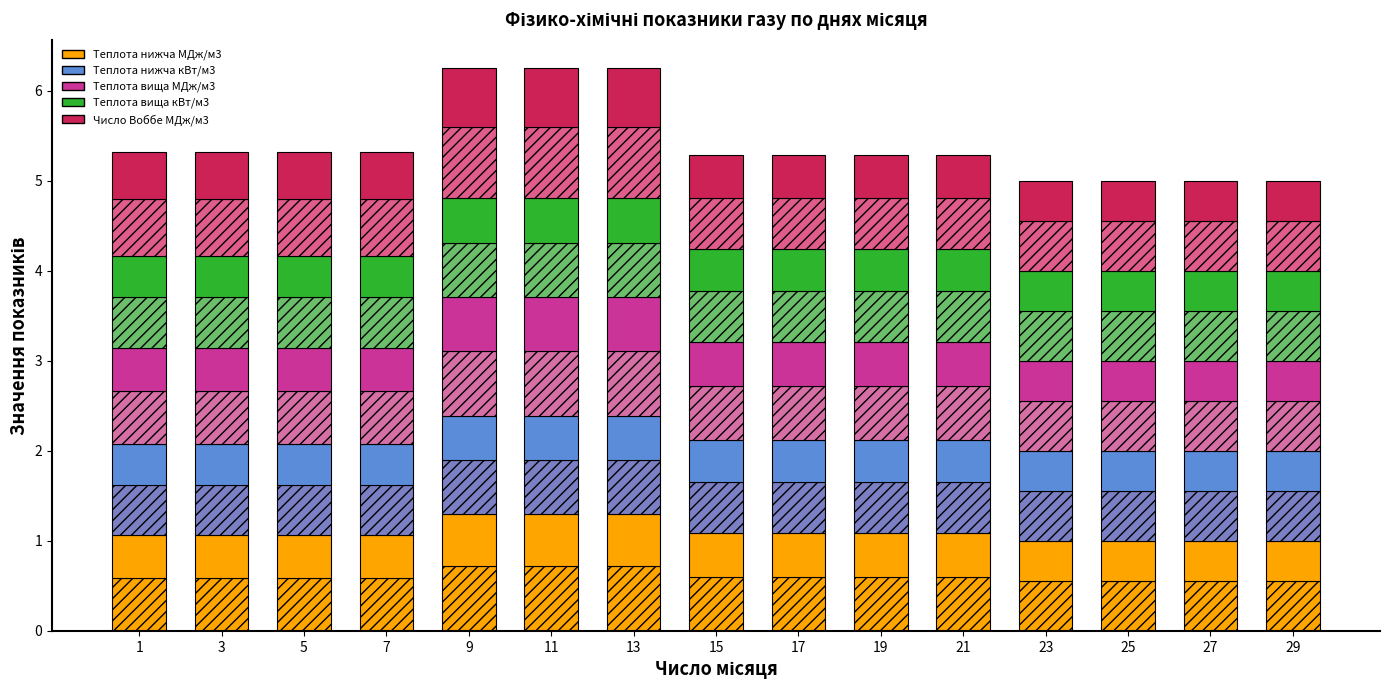

List the series in order of their peak value, highest first.

Число Воббе МДж/м3, Теплота вища МДж/м3, Теплота нижча МДж/м3, Теплота вища кВт/м3, Теплота нижча кВт/м3